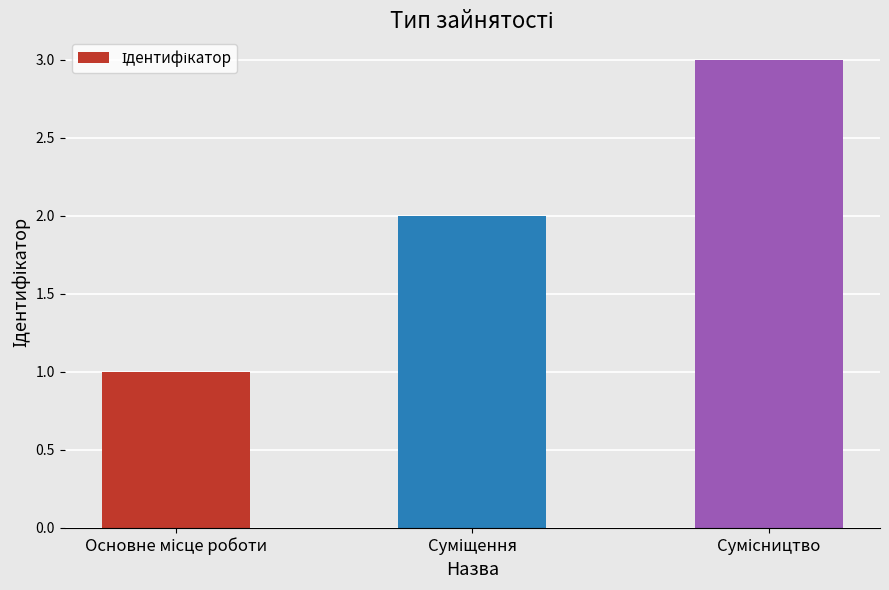

What is the sum of all values?

6